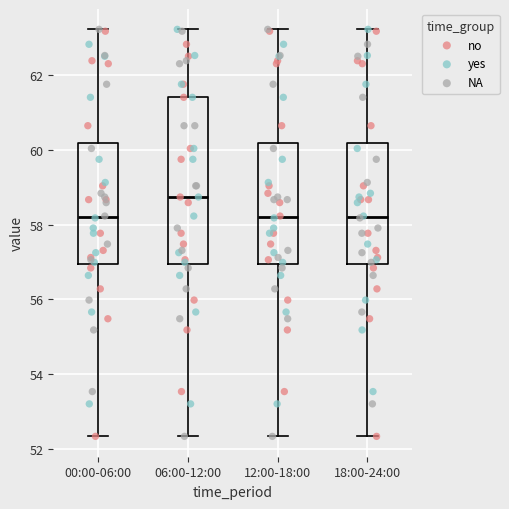

Which box is the tallest, from its lower edge to its upper edge?

06:00-12:00